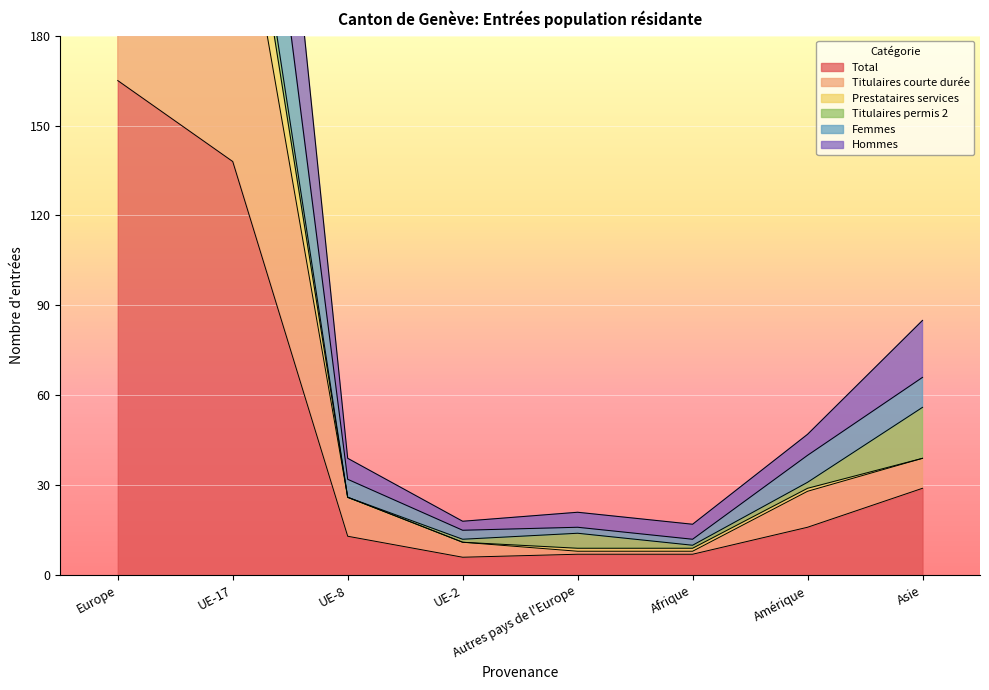

Read the Total value at Amérique.

16